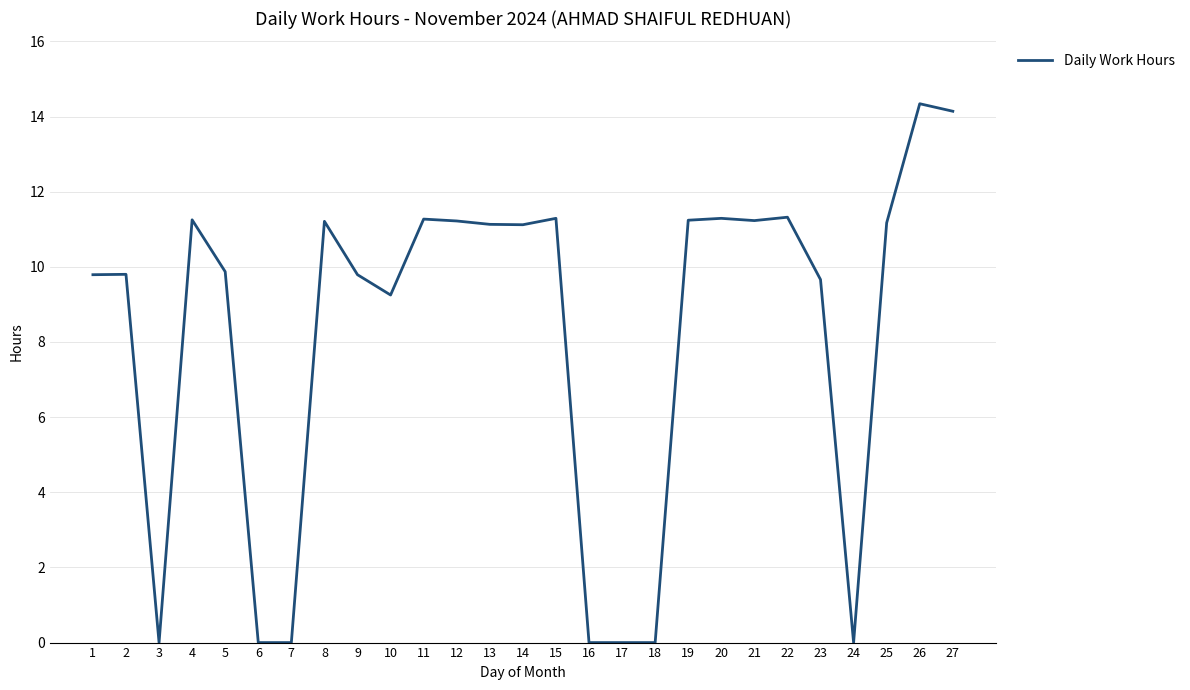

At which label does the data first exceed 11?

4